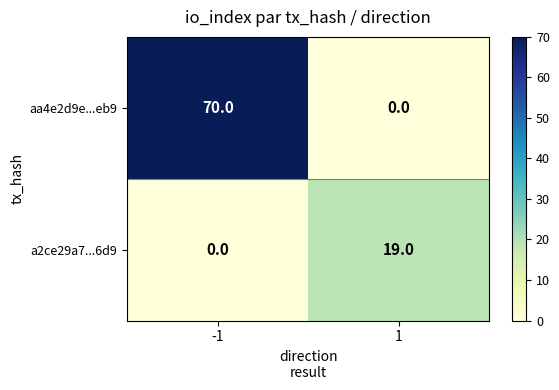

Is it true that aa4e2d9e...eb9 equals 0 at 1?

True